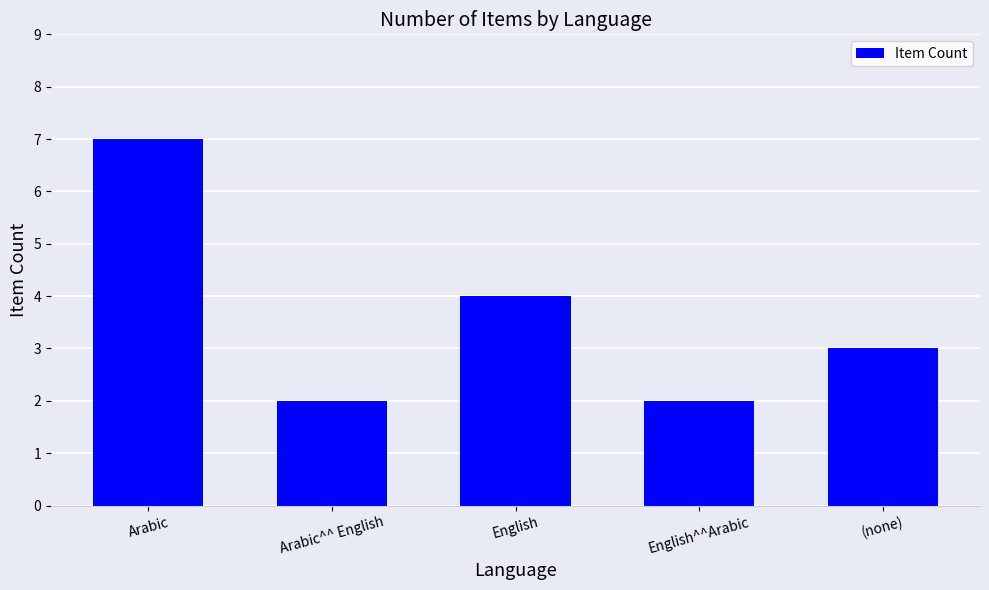

What is the label of the 5th bar from the right?

Arabic